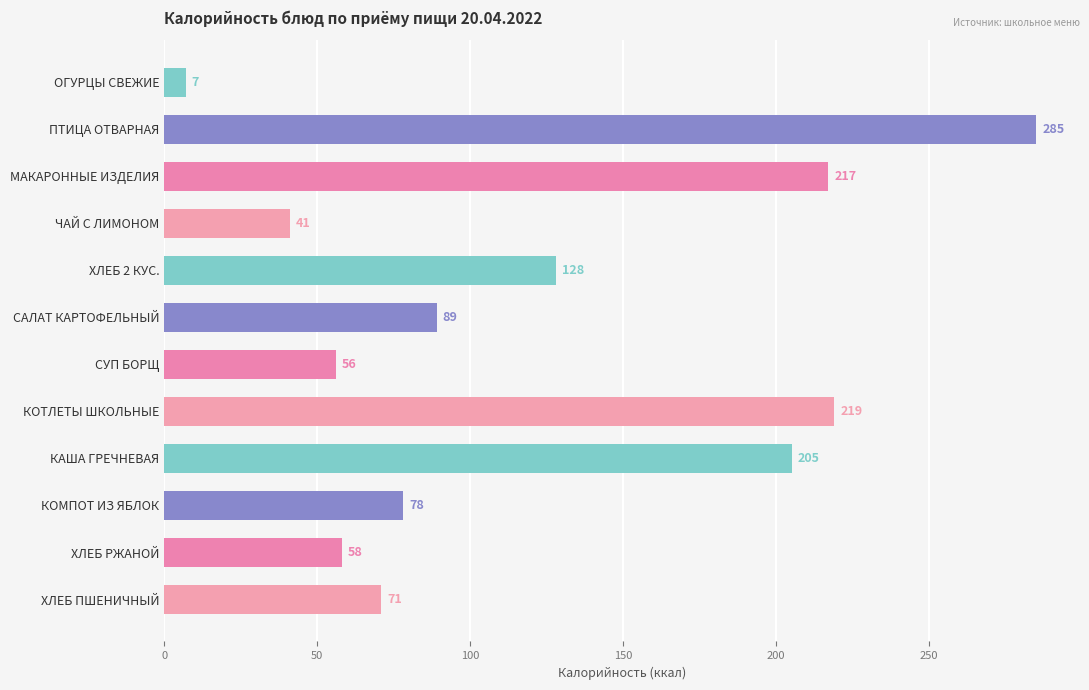

Where is the data nearest to the value 146?

ХЛЕБ 2 КУС.